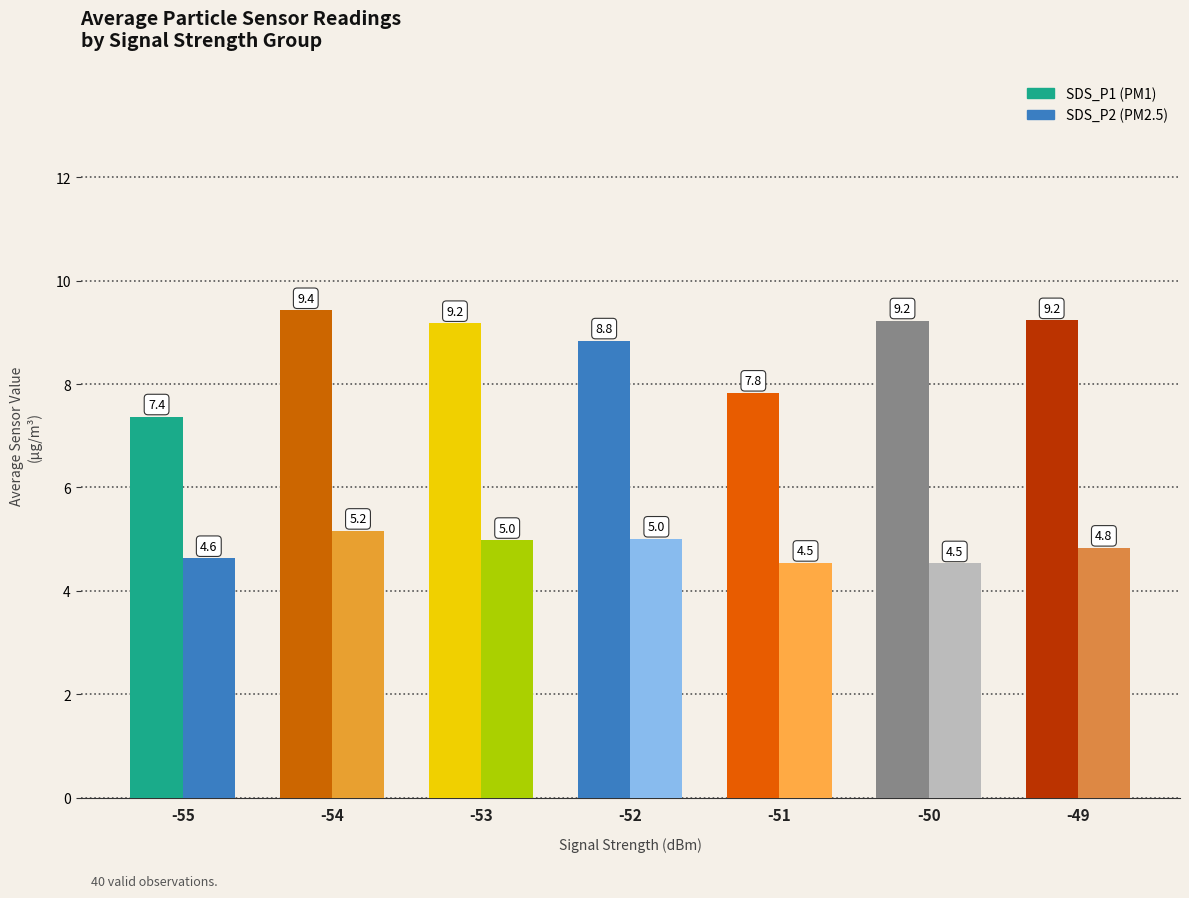

Count the number of categories in the chart.

7